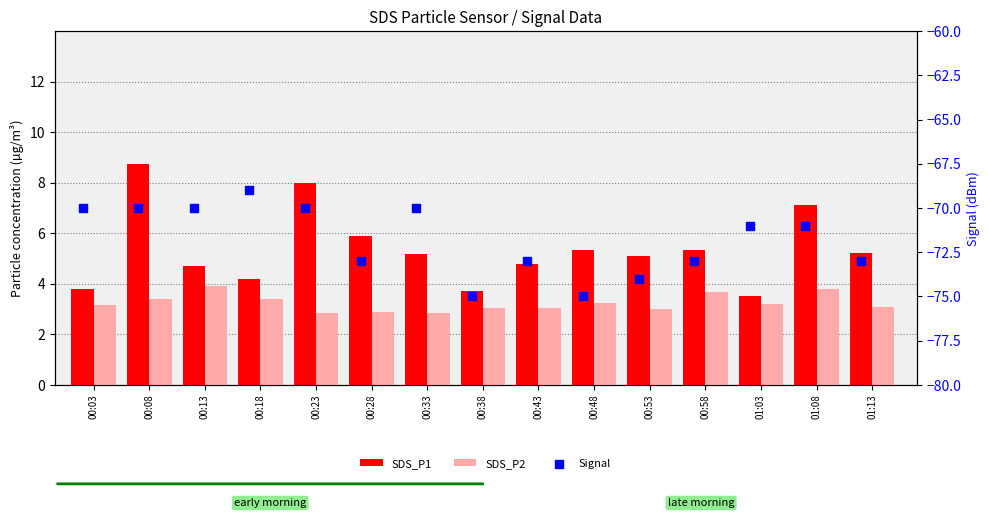

Which series has the largest total across all categories?

SDS_P1